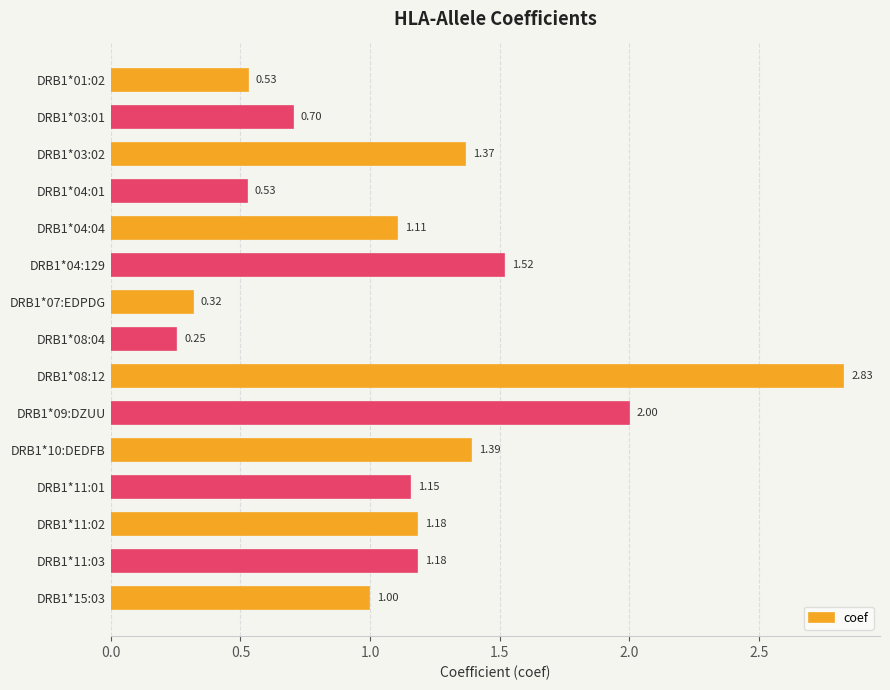

What is the difference between the maximum and minimum values?

2.6